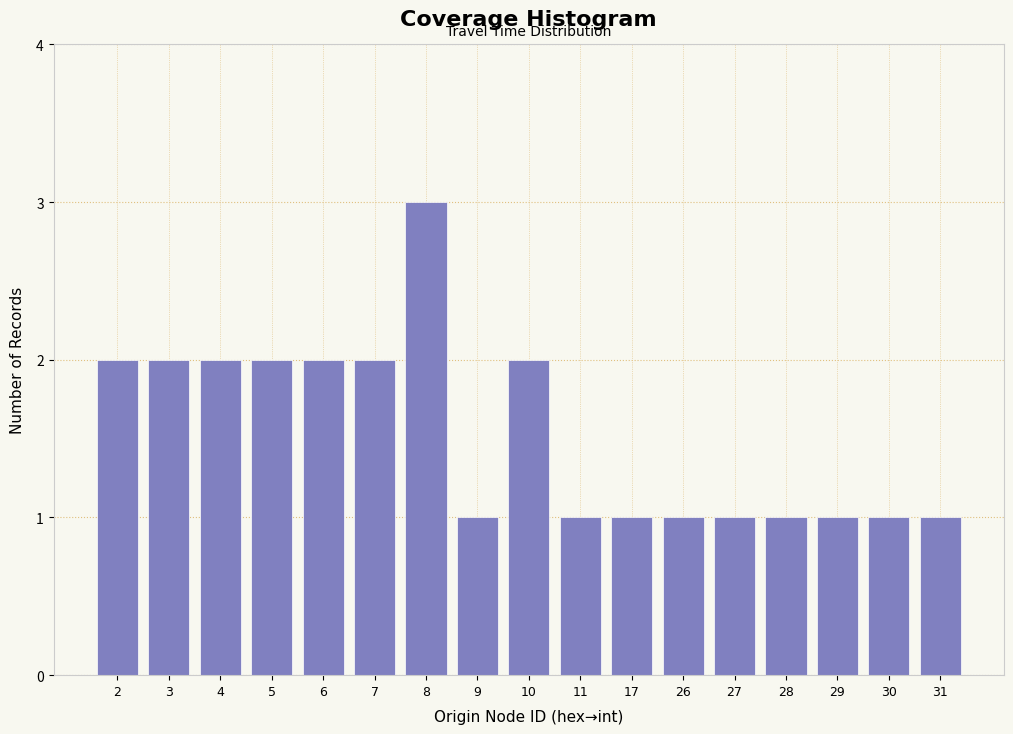

Reading right to left, extract all data points from this chart.

1	1	1	1	1	1	1	1	2	1	3	2	2	2	2	2	2